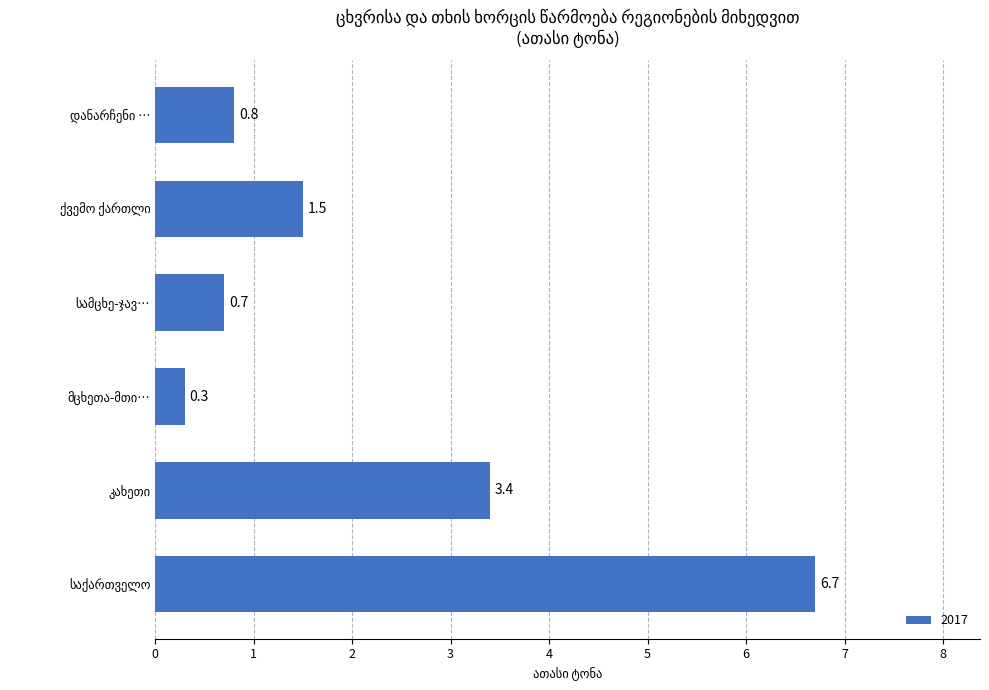

How many categories are shown in the chart?

6